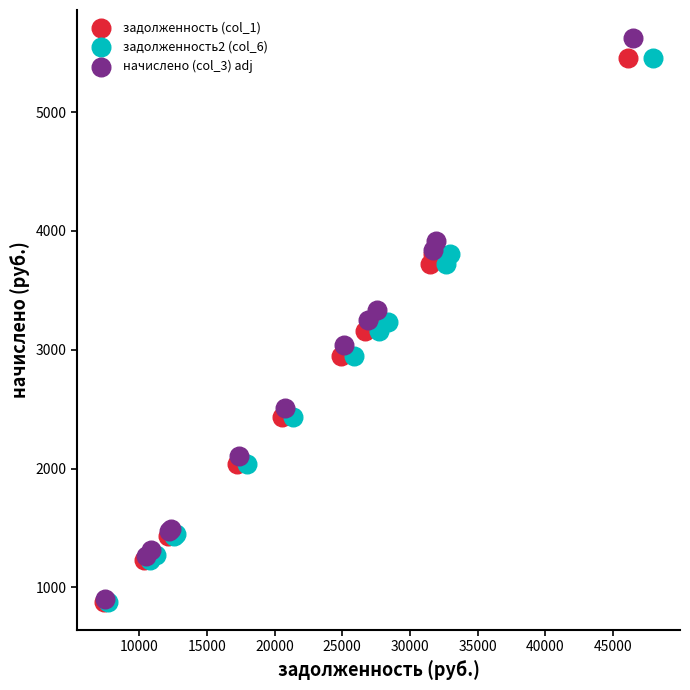

Which series reaches the maximum Y coordinate?

начислено (col_3) adj